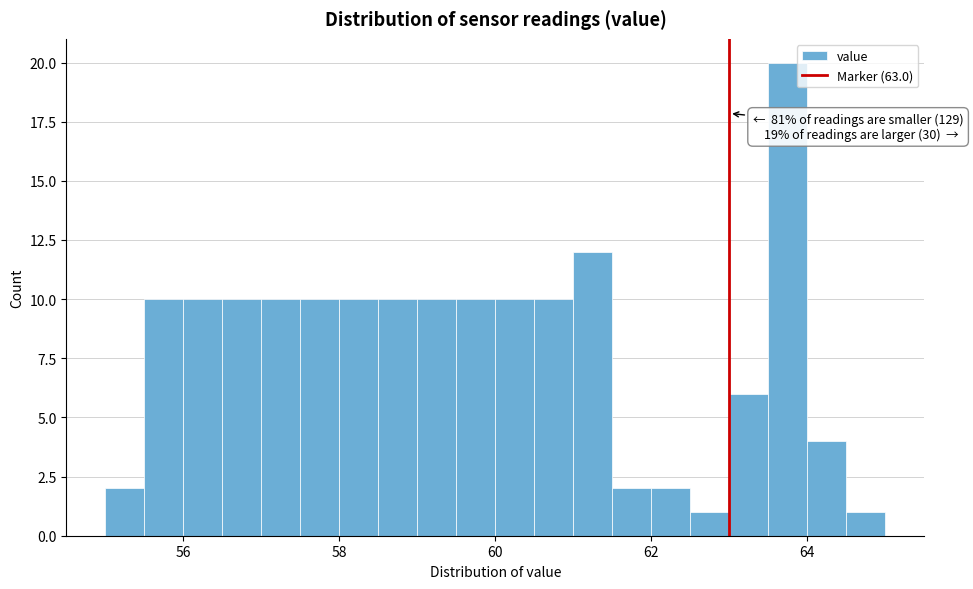

Around what value on the x-axis is the tallest bar? Give the approximate position of its centre, as read against the axis.

63.8